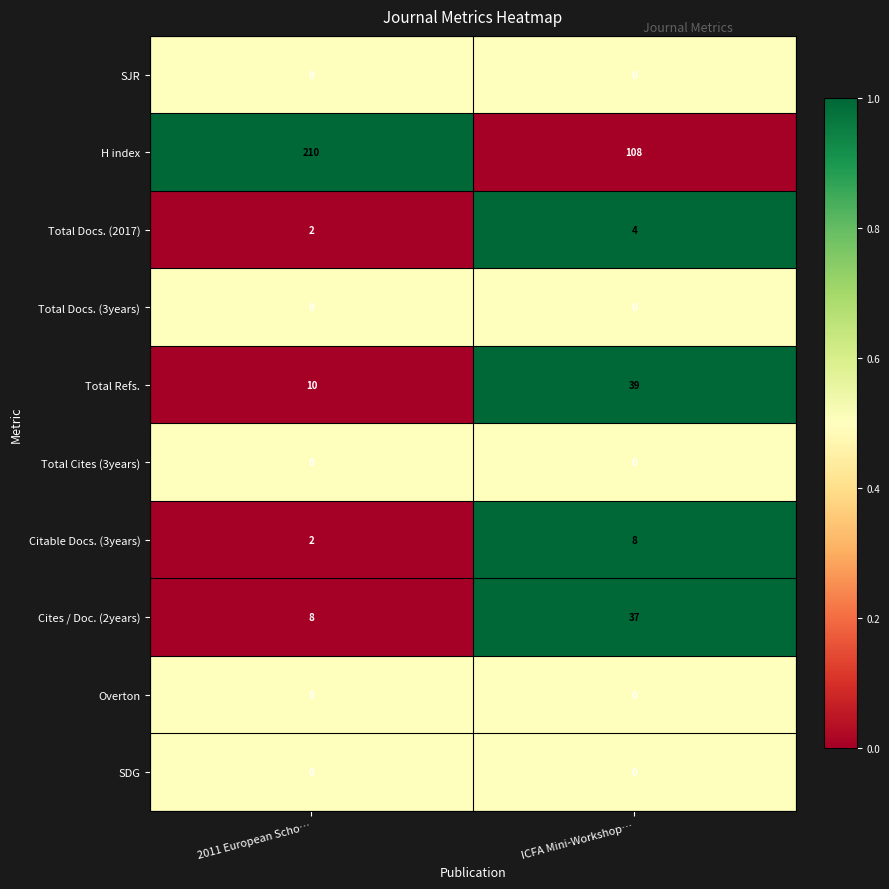

True or false: SJR has a value of 0 at ICFA Mini-Workshop….

True